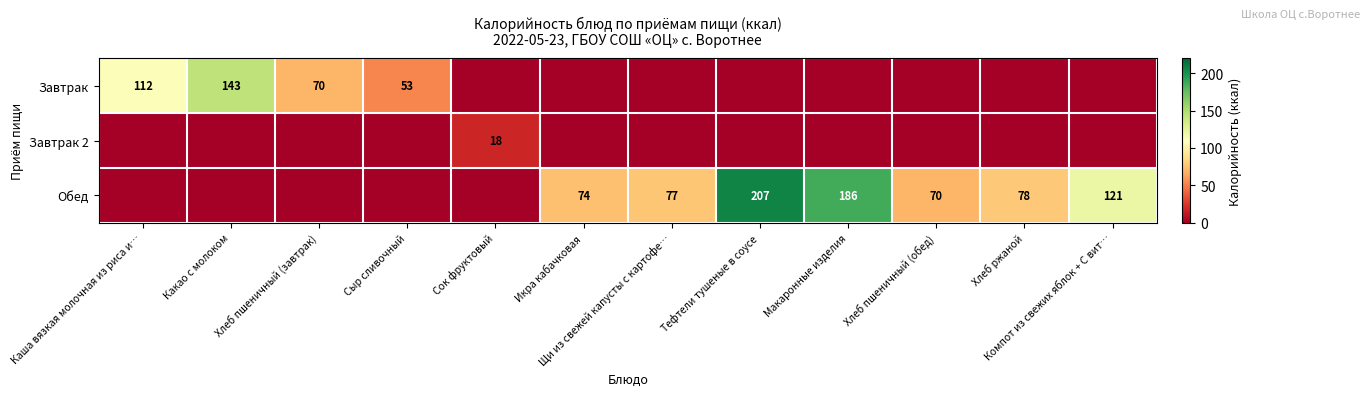

Is it true that Обед equals 108 at Хлеб ржаной?

False